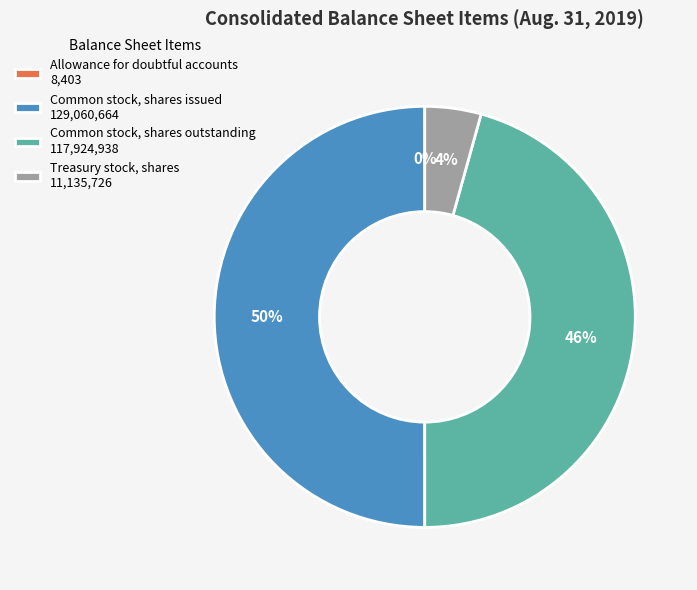

To the nearest percent, what is the difference between the largest and smallest slice percentages?

50%